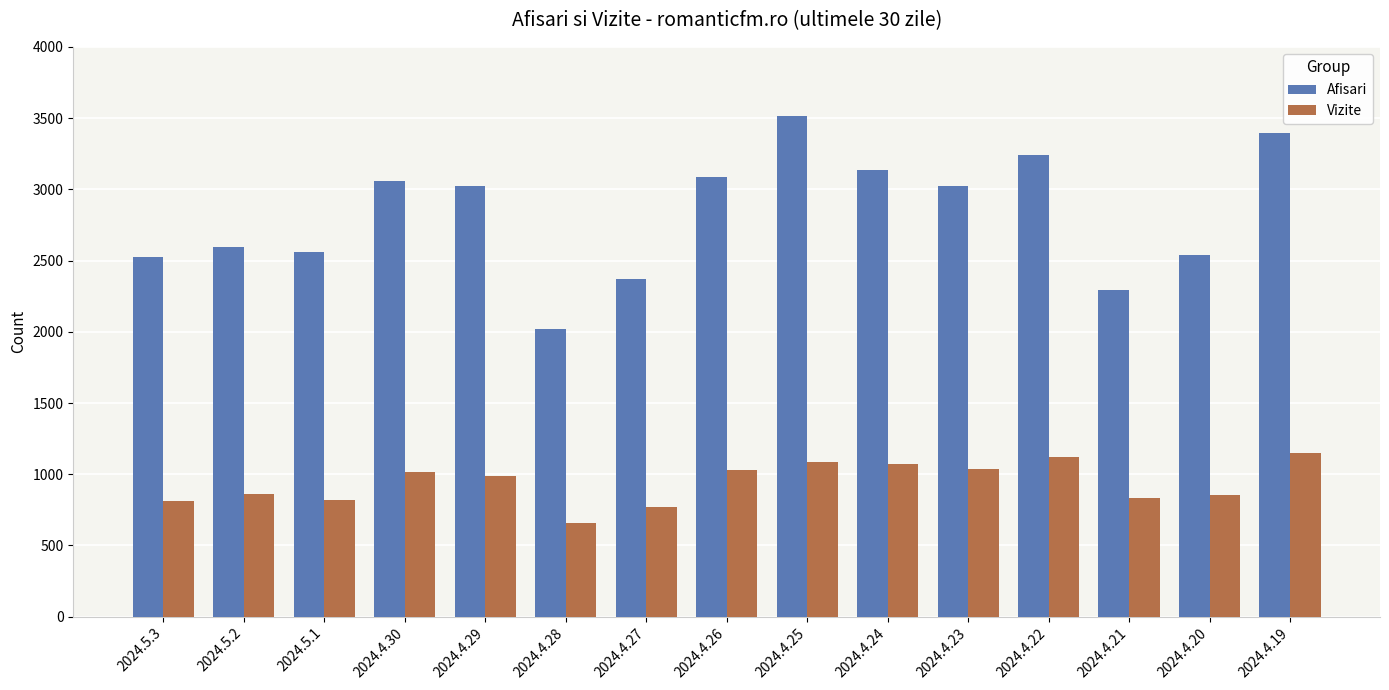

Rank the series at 2024.4.24 from highest to lowest value.

Afisari, Vizite